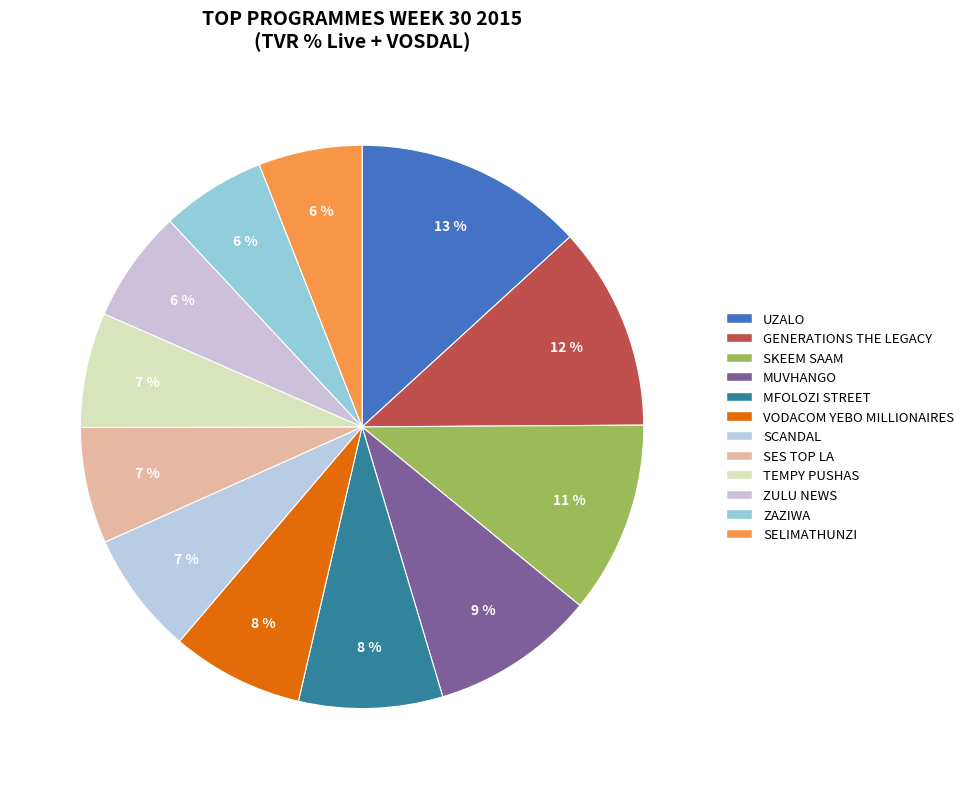

How many slices are in this pie chart?

12